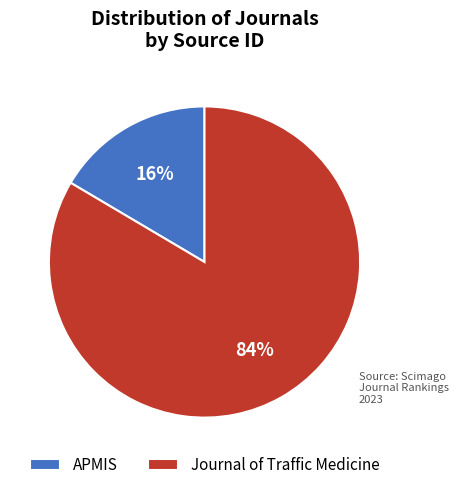

Approximately how many times larger is the value at APMIS compared to Journal of Traffic Medicine?

0.2